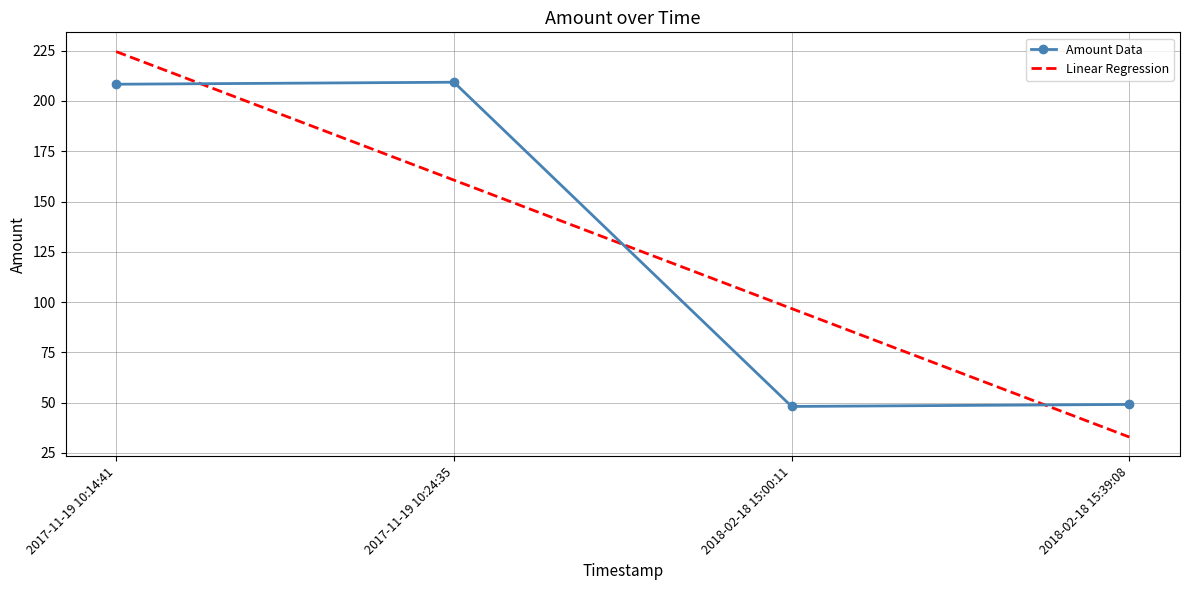

Reading left to right, extract all data points from this chart.

208.3	209.3	48.1	49.1